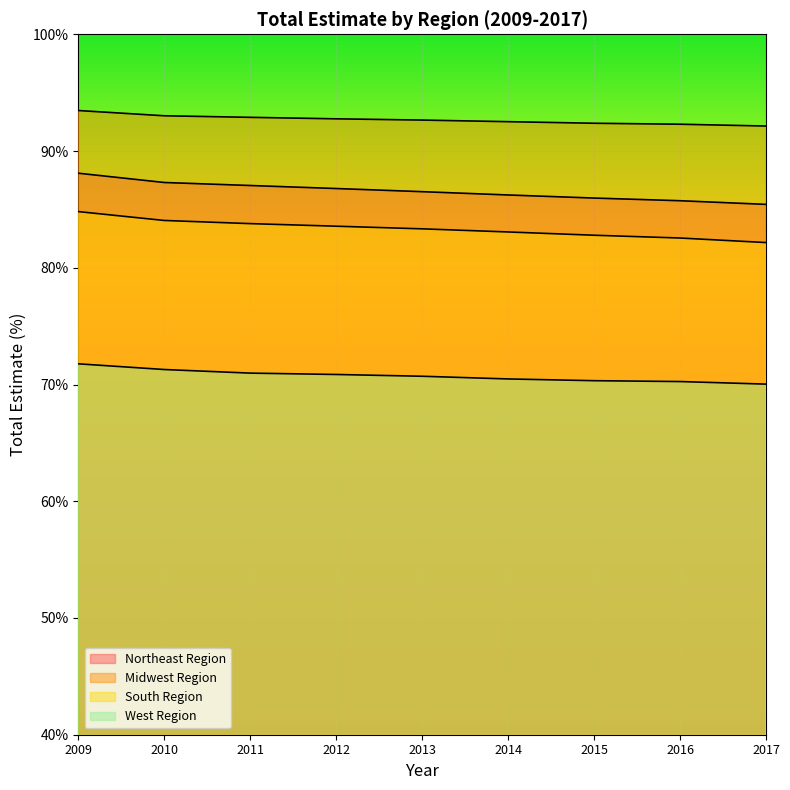

What is the difference between the South Region values at 2017 and 2013?

1.2